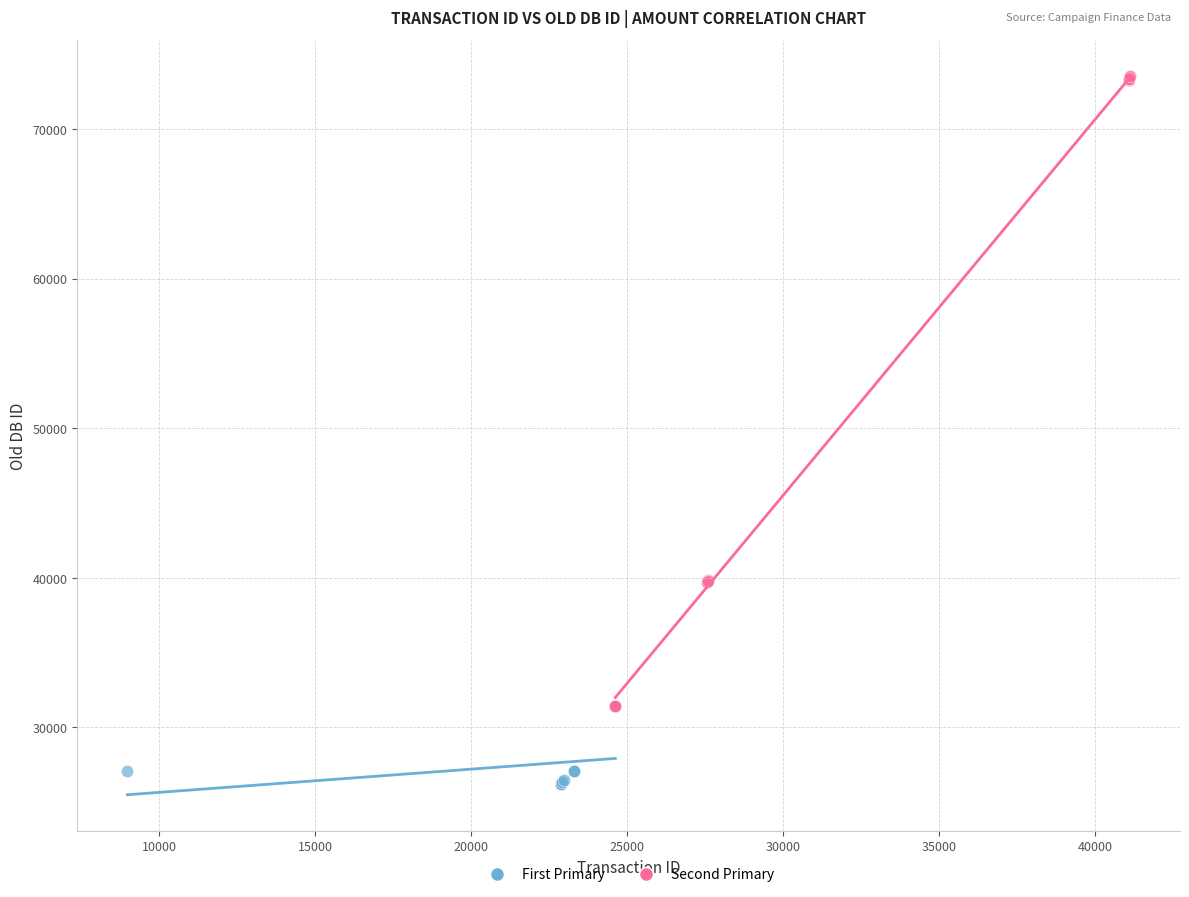

Which series reaches the maximum Y coordinate?

Second Primary